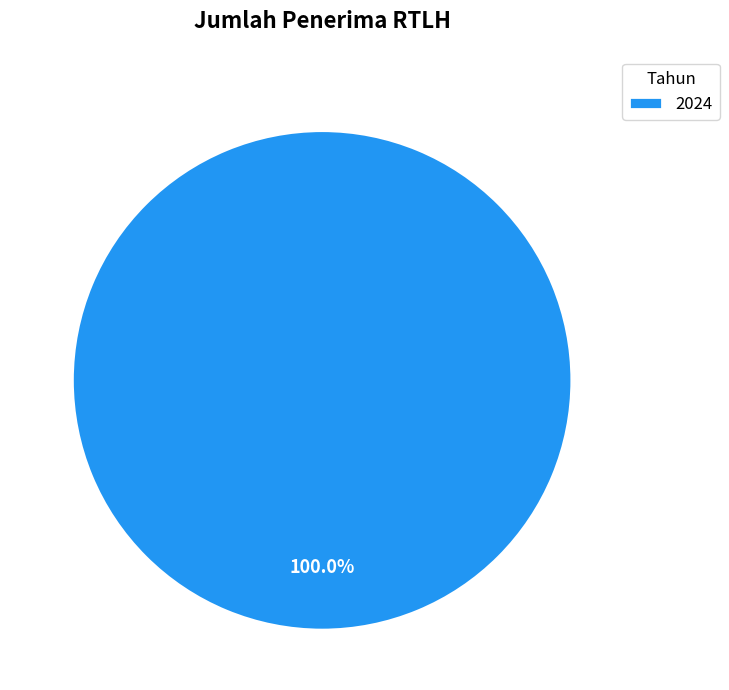

Rank the categories by value from lowest to highest.

2024